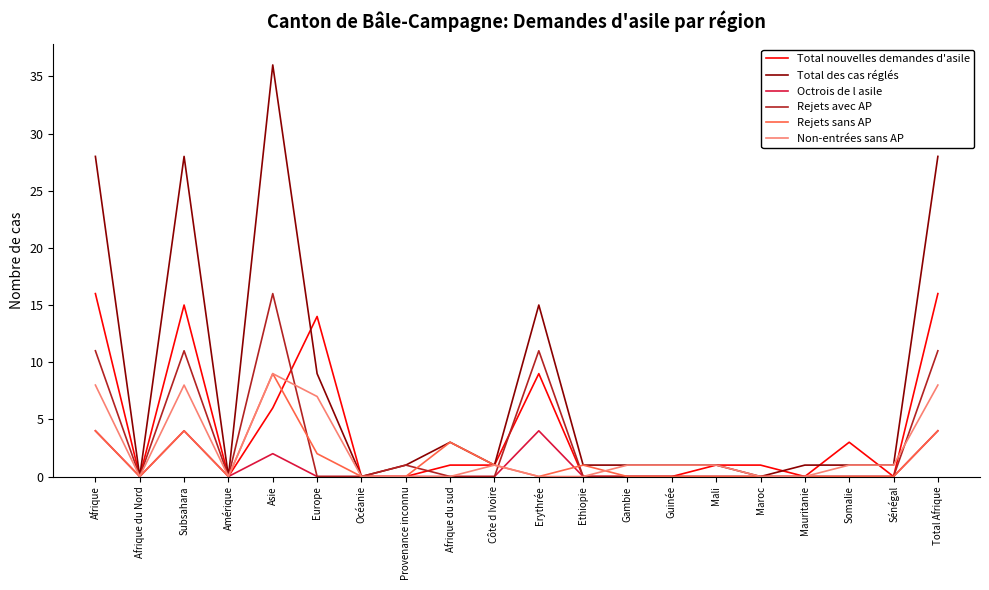

What position from the left is Amérique?

4